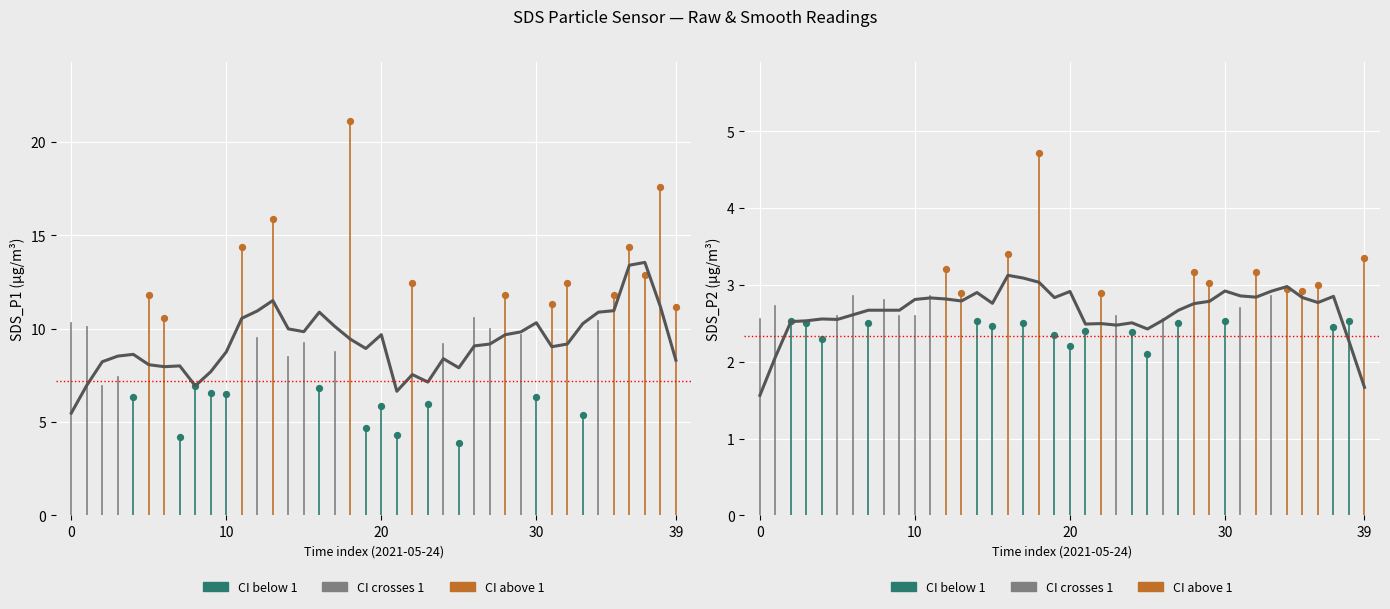

What is the ratio of the value at 19 to the value at 39?

1.7